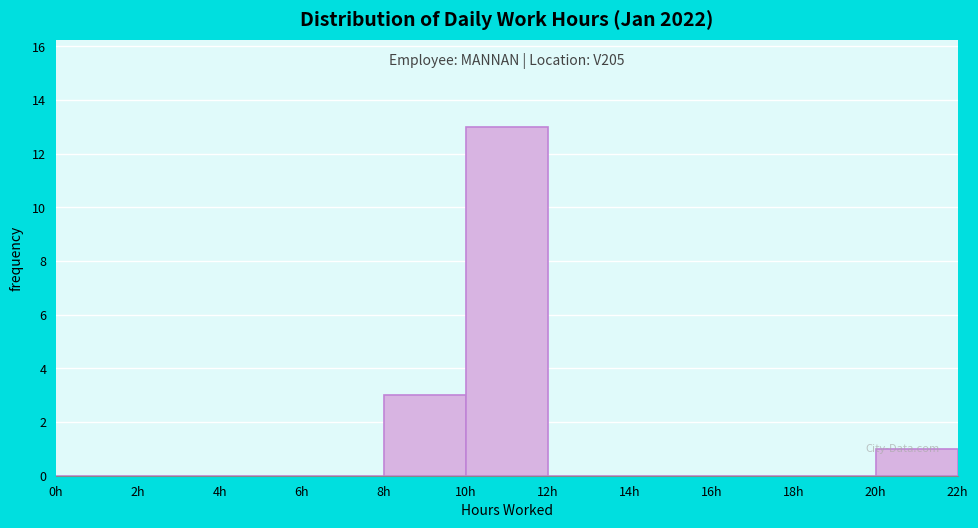

Over which range of the x-axis is the bar tallest?

10 to 12